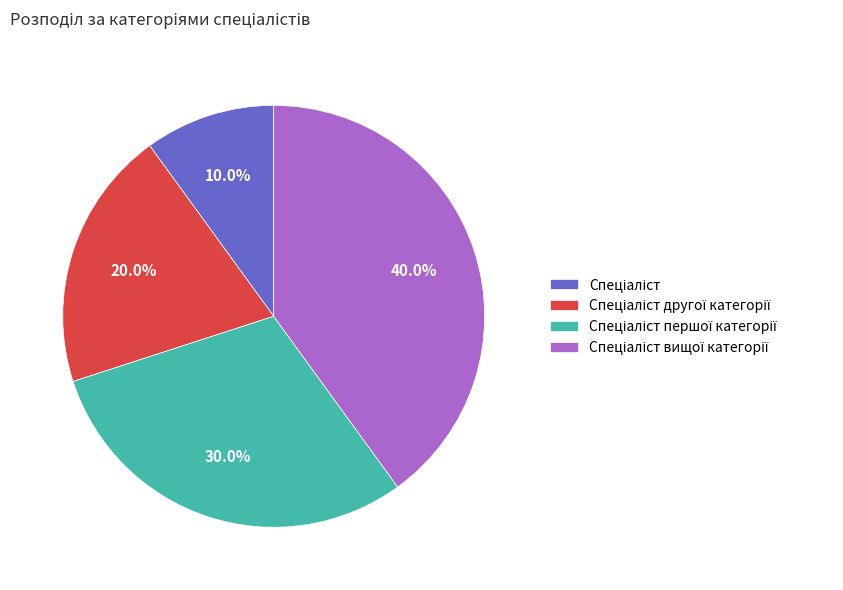

Is there a majority slice in this chart?

No